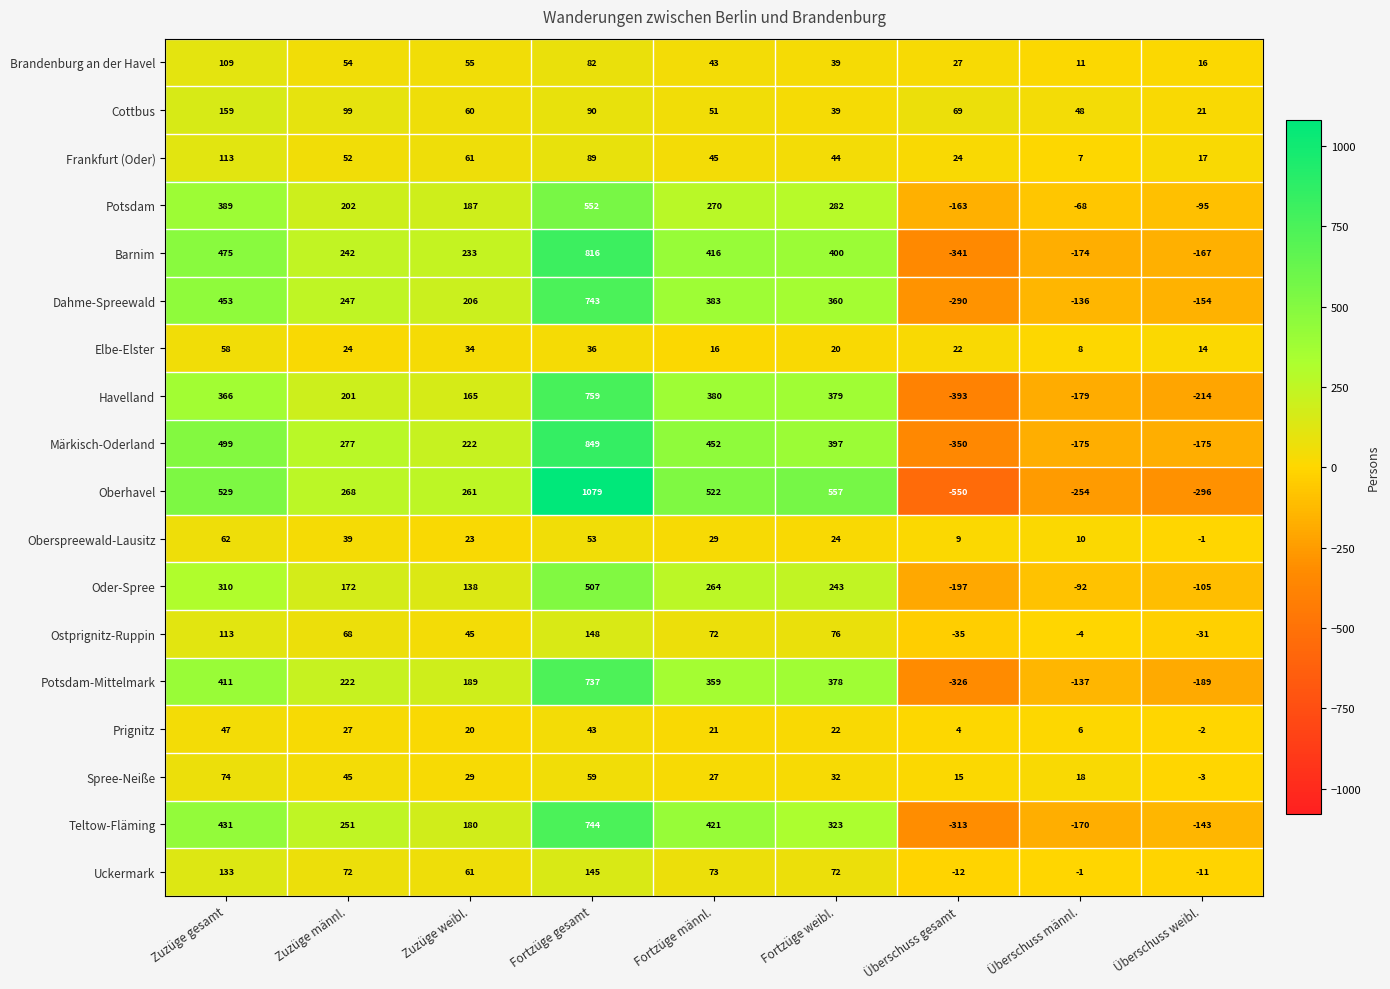

Is it true that Ostprignitz-Ruppin equals -17 at Überschuss gesamt?

False